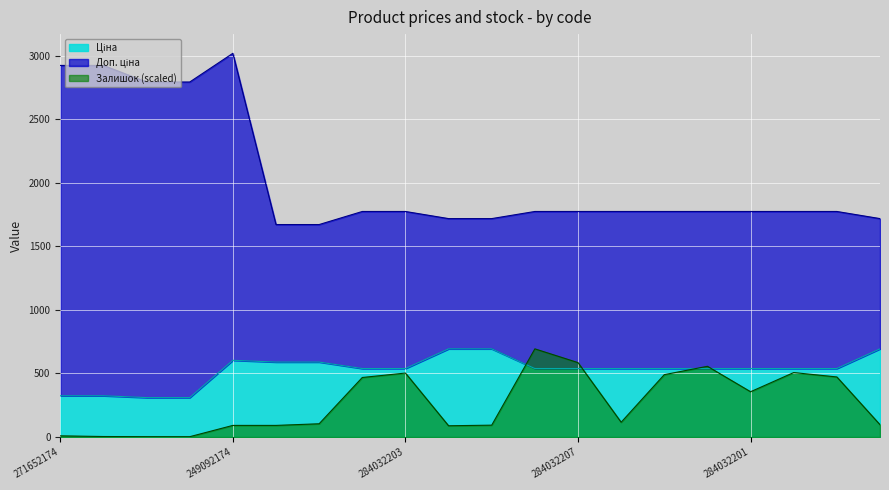

What is the sum of all Ціна values?

10524.9